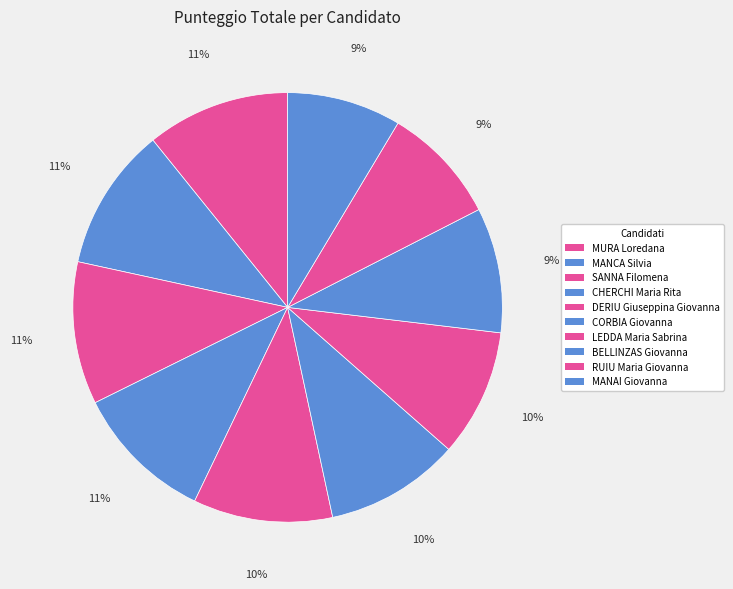

Which slice is the largest?

MURA Loredana